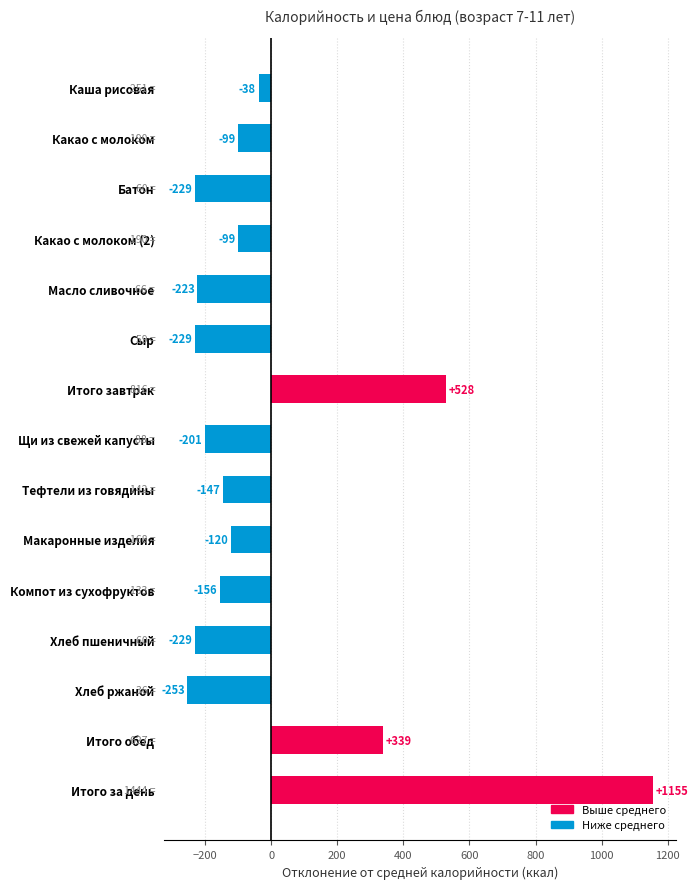

Is it true that the value at Компот из сухофруктов is -155.9?

True